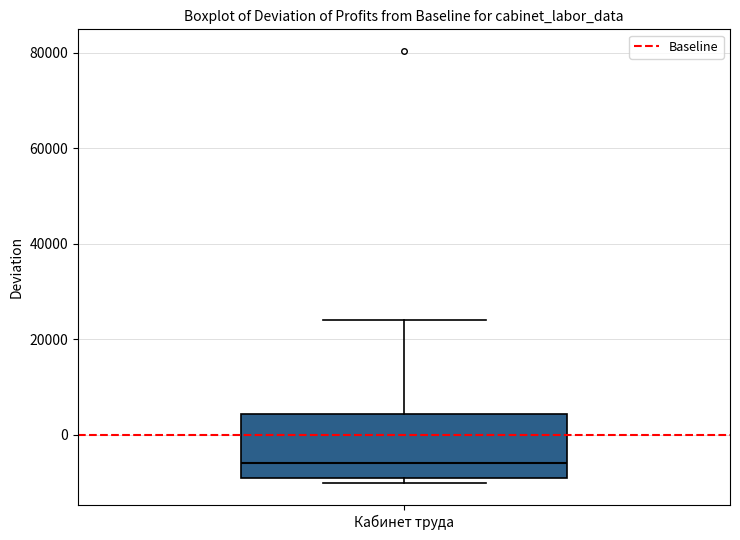

Read this box plot against the y-axis: the position of the median line, the range covered by the box, and the ends of both whiskers. The values are not printed on the chart, so give them approximately, as read against the axis.

median -6000, box -8000 to 4000, whiskers -10000 to 24000